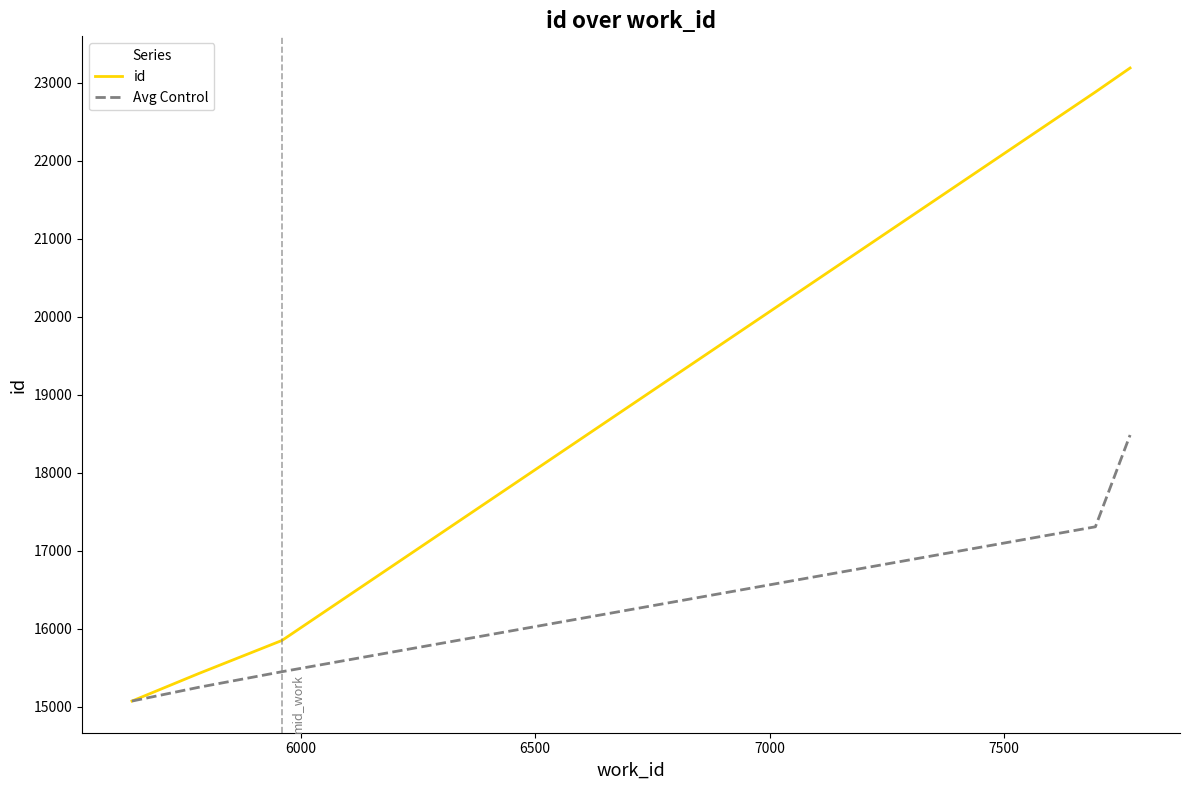

At how many categories does at least one series exceed 21665?

2